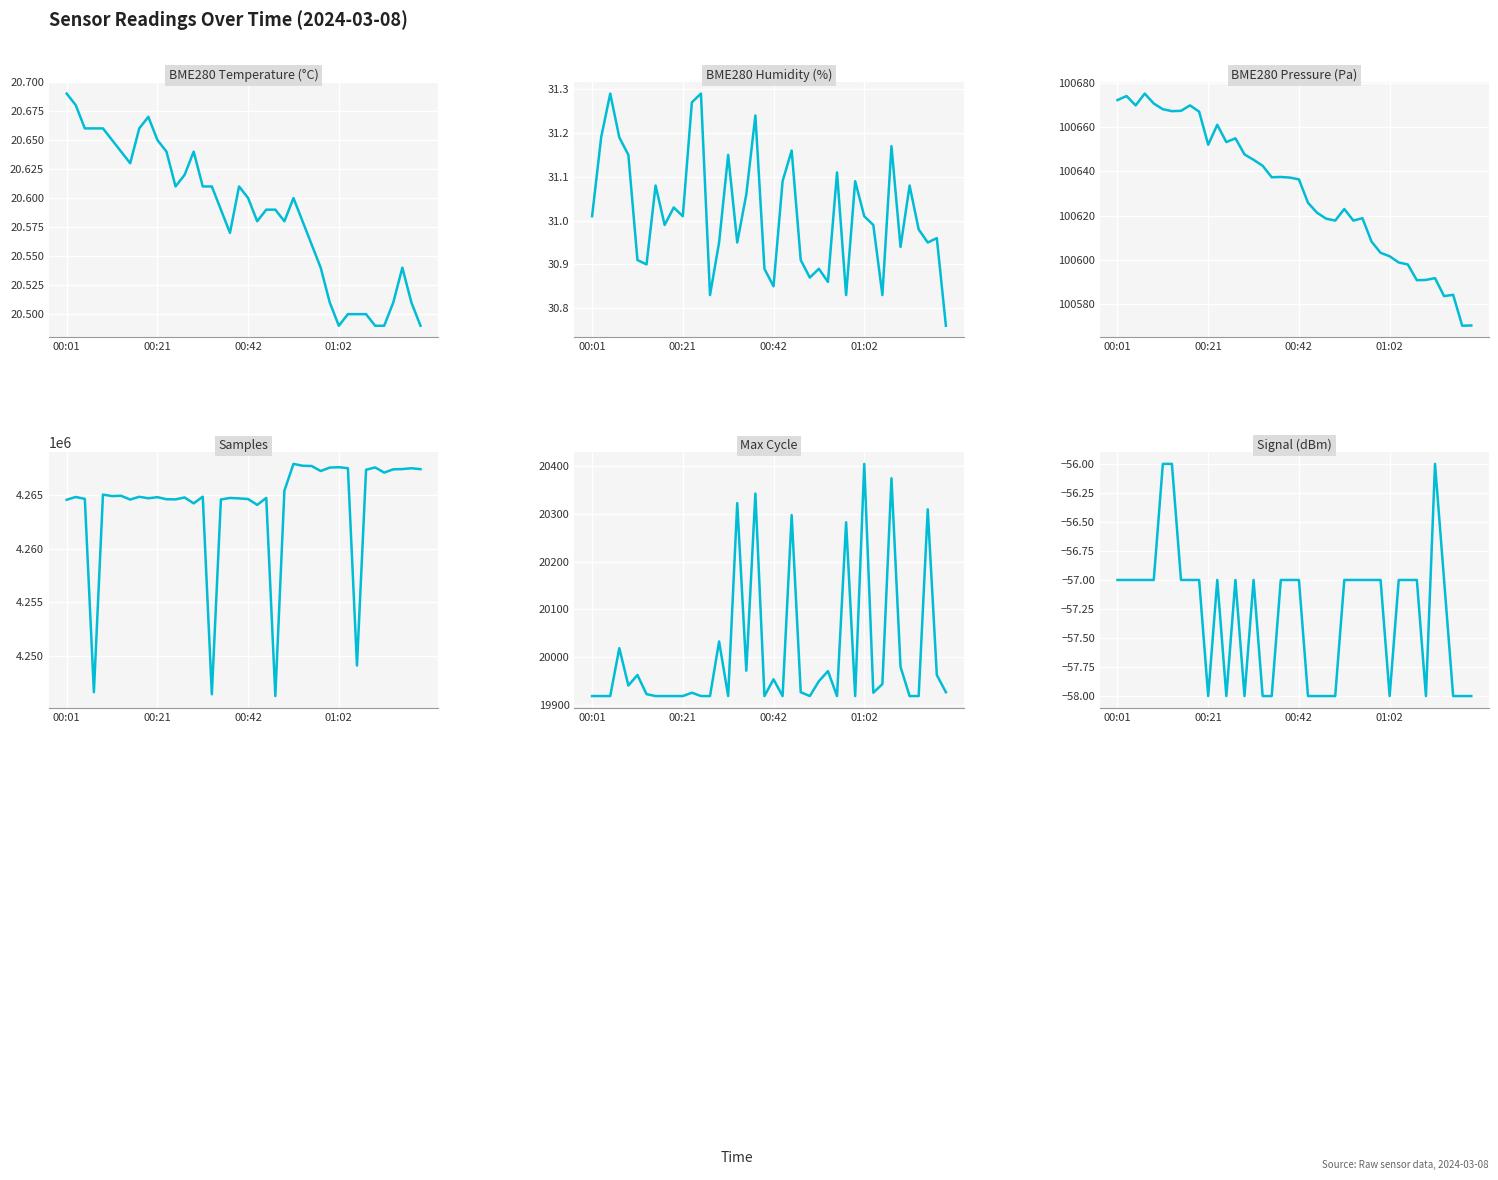

Reading left to right, what are all the values shown in this chart?

BME280_temperature: 20.7	20.7	20.7	20.7	20.7	20.6	20.6	20.6	20.7	20.7	20.6	20.6	20.6	20.6	20.6	20.6	20.6	20.6	20.6	20.6	20.6	20.6	20.6	20.6	20.6	20.6	20.6	20.6	20.5	20.5	20.5	20.5	20.5	20.5	20.5	20.5	20.5	20.5	20.5	20.5
BME280_humidity: 31.0	31.2	31.3	31.2	31.1	30.9	30.9	31.1	31.0	31.0	31.0	31.3	31.3	30.8	30.9	31.1	30.9	31.1	31.2	30.9	30.9	31.1	31.2	30.9	30.9	30.9	30.9	31.1	30.8	31.1	31.0	31.0	30.8	31.2	30.9	31.1	31.0	30.9	31.0	30.8
BME280_pressure: 100672.2	100674.0	100669.8	100675.1	100670.6	100668.1	100667.2	100667.3	100669.8	100667.0	100652.0	100661.0	100653.2	100654.9	100647.7	100645.2	100642.5	100637.3	100637.5	100637.2	100636.4	100625.8	100621.3	100618.6	100617.8	100623.0	100617.8	100618.8	100608.3	100603.2	100601.7	100598.8	100598.0	100590.8	100591.0	100591.8	100583.7	100584.2	100570.3	100570.4
Samples: 4264593.0	4264858.0	4264678.0	4246567.0	4265079.0	4264940.0	4264968.0	4264614.0	4264875.0	4264734.0	4264839.0	4264644.0	4264631.0	4264810.0	4264257.0	4264886.0	4246370.0	4264621.0	4264766.0	4264723.0	4264664.0	4264115.0	4264769.0	4246205.0	4265452.0	4267957.0	4267783.0	4267756.0	4267290.0	4267610.0	4267645.0	4267551.0	4249065.0	4267402.0	4267625.0	4267141.0	4267447.0	4267470.0	4267548.0	4267463.0
Max_cycle: 19919.0	19919.0	19919.0	20019.0	19941.0	19963.0	19923.0	19919.0	19919.0	19919.0	19919.0	19926.0	19919.0	19919.0	20033.0	19919.0	20322.0	19972.0	20342.0	19919.0	19954.0	19919.0	20297.0	19927.0	19919.0	19950.0	19971.0	19919.0	20282.0	19919.0	20404.0	19926.0	19944.0	20374.0	19980.0	19919.0	19919.0	20309.0	19963.0	19927.0
Signal: -57.0	-57.0	-57.0	-57.0	-57.0	-56.0	-56.0	-57.0	-57.0	-57.0	-58.0	-57.0	-58.0	-57.0	-58.0	-57.0	-58.0	-58.0	-57.0	-57.0	-57.0	-58.0	-58.0	-58.0	-58.0	-57.0	-57.0	-57.0	-57.0	-57.0	-58.0	-57.0	-57.0	-57.0	-58.0	-56.0	-57.0	-58.0	-58.0	-58.0